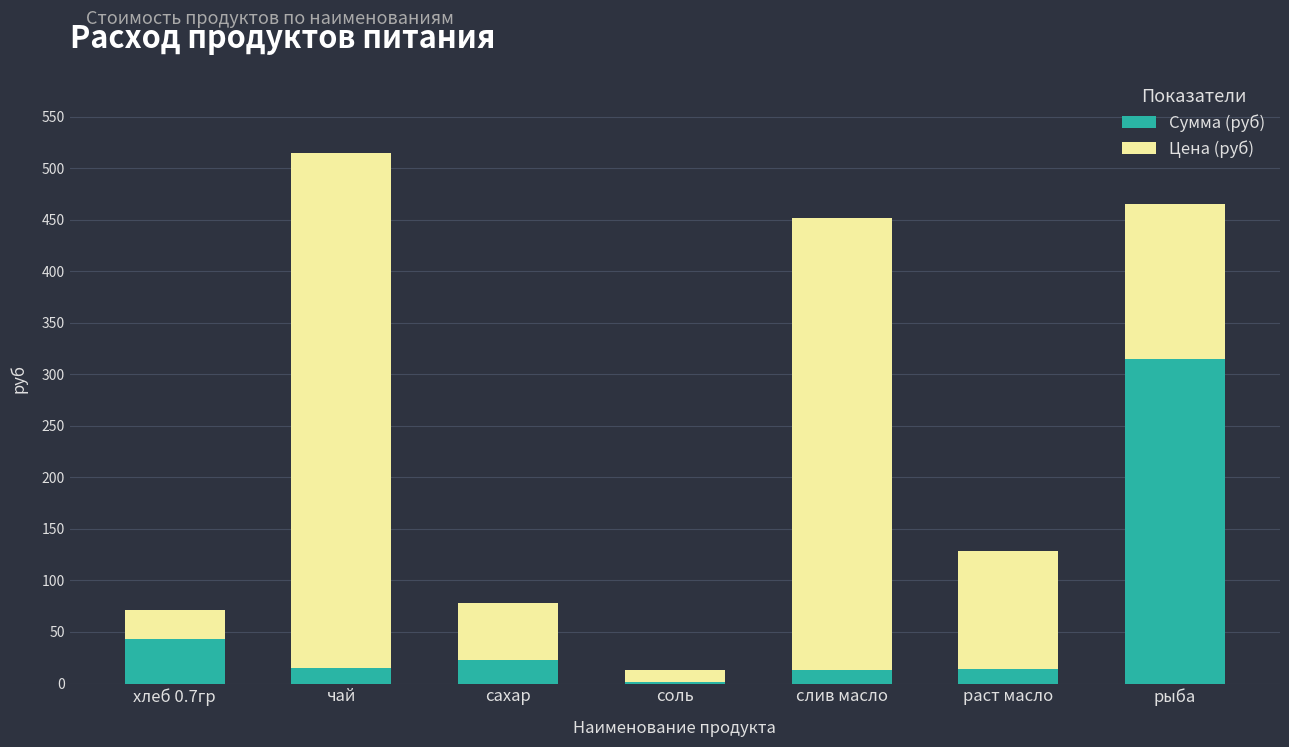

What are all the series names shown in the legend?

Сумма (руб), Цена (руб)